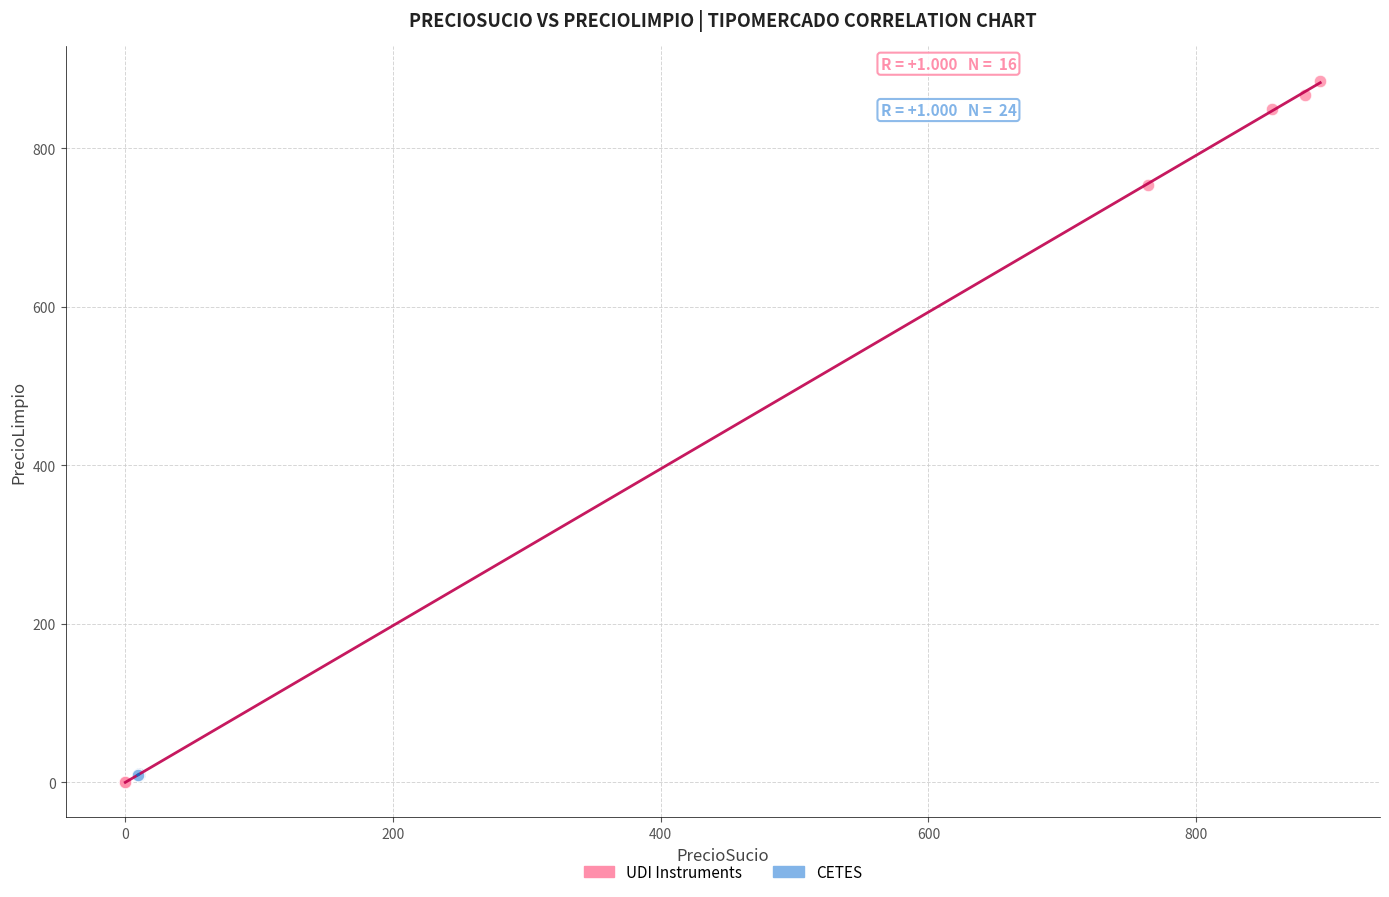

Which series has the widest spread of Y values?

UDI Instruments